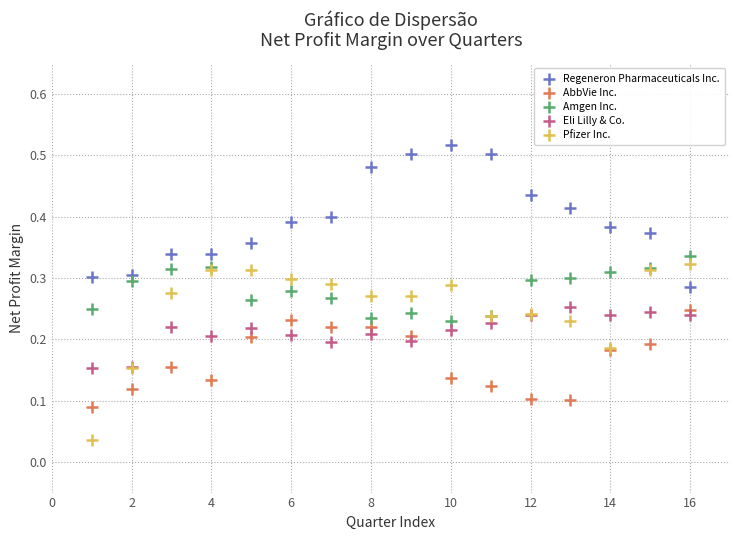

What are all the series names shown in the legend?

Regeneron Pharmaceuticals Inc., AbbVie Inc., Amgen Inc., Eli Lilly & Co., Pfizer Inc.